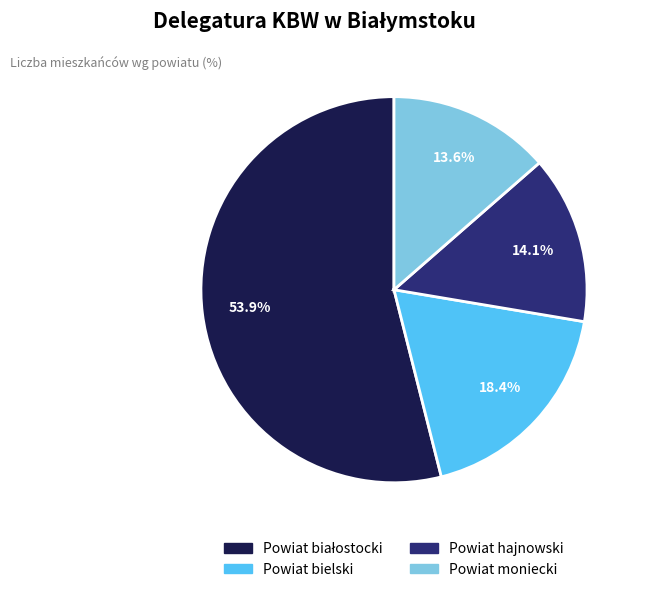

To the nearest percent, what portion does Powiat moniecki represent?

14%